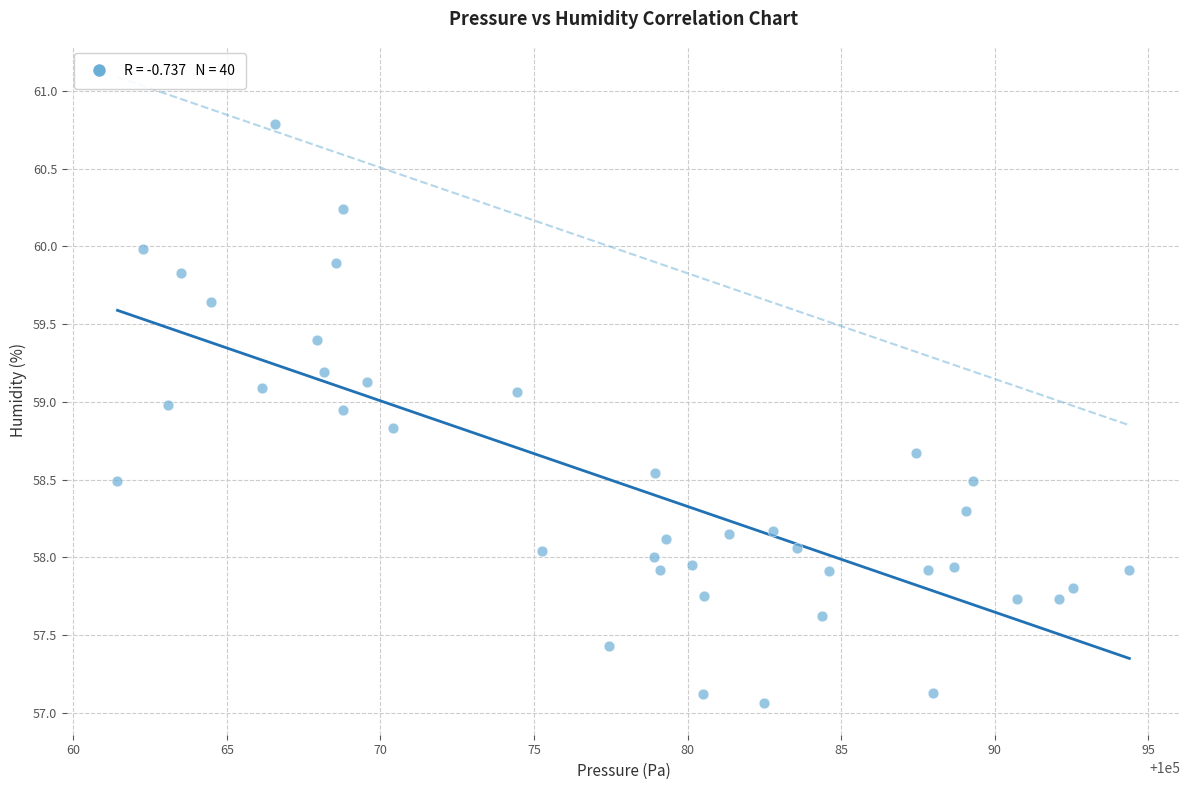

What is the range of X values (max minus min)?

32.9